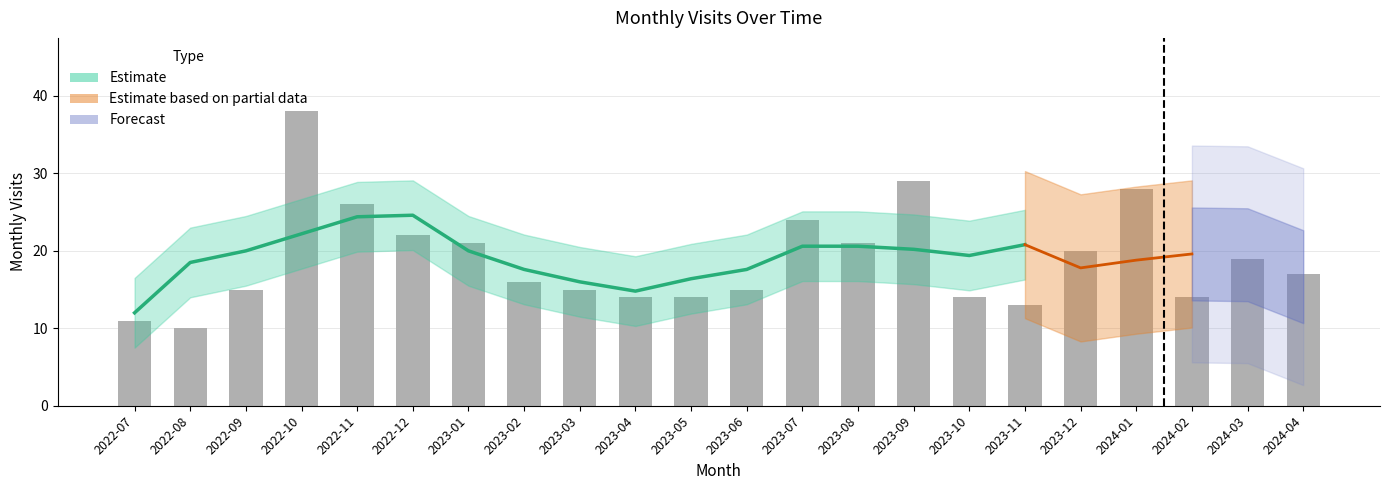

What is the label of the 14th bar from the right?

2023-03